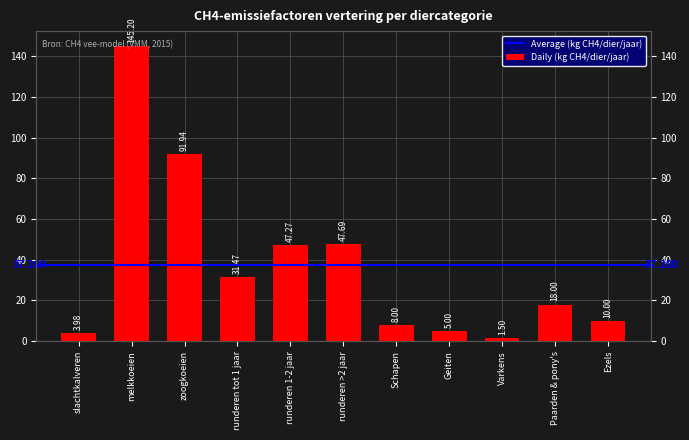

What value does the data have at Geiten?

5.0